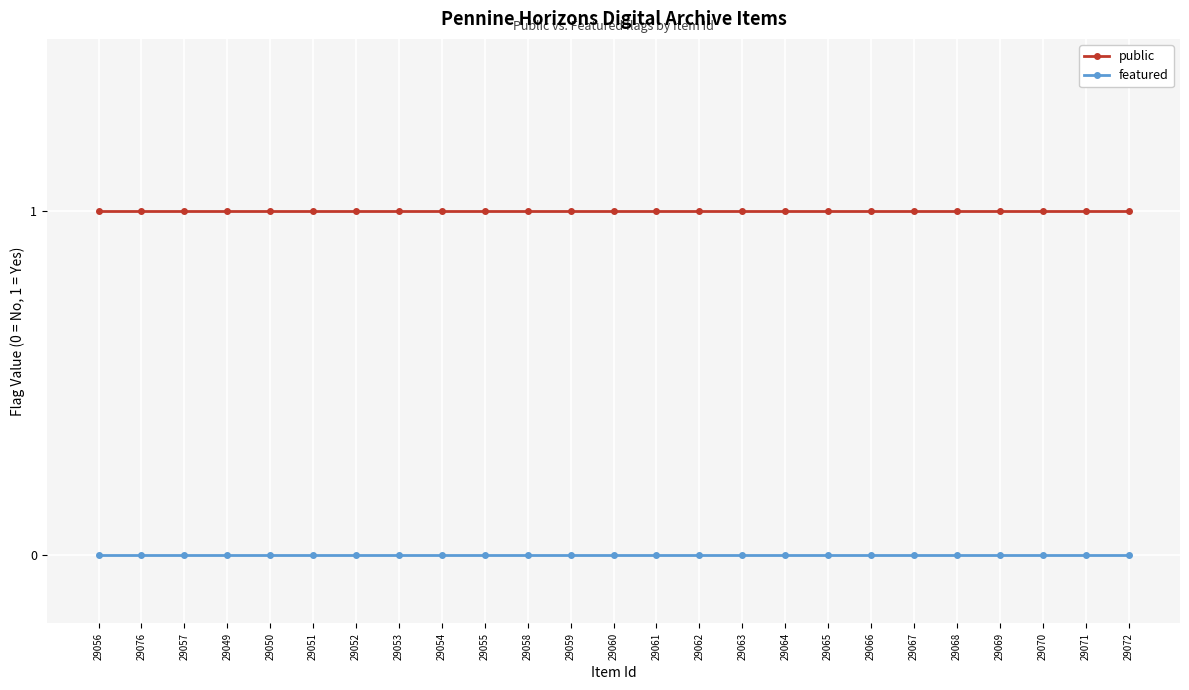

Reading left to right, what are all the values shown in this chart?

public: 1	1	1	1	1	1	1	1	1	1	1	1	1	1	1	1	1	1	1	1	1	1	1	1	1
featured: 0	0	0	0	0	0	0	0	0	0	0	0	0	0	0	0	0	0	0	0	0	0	0	0	0